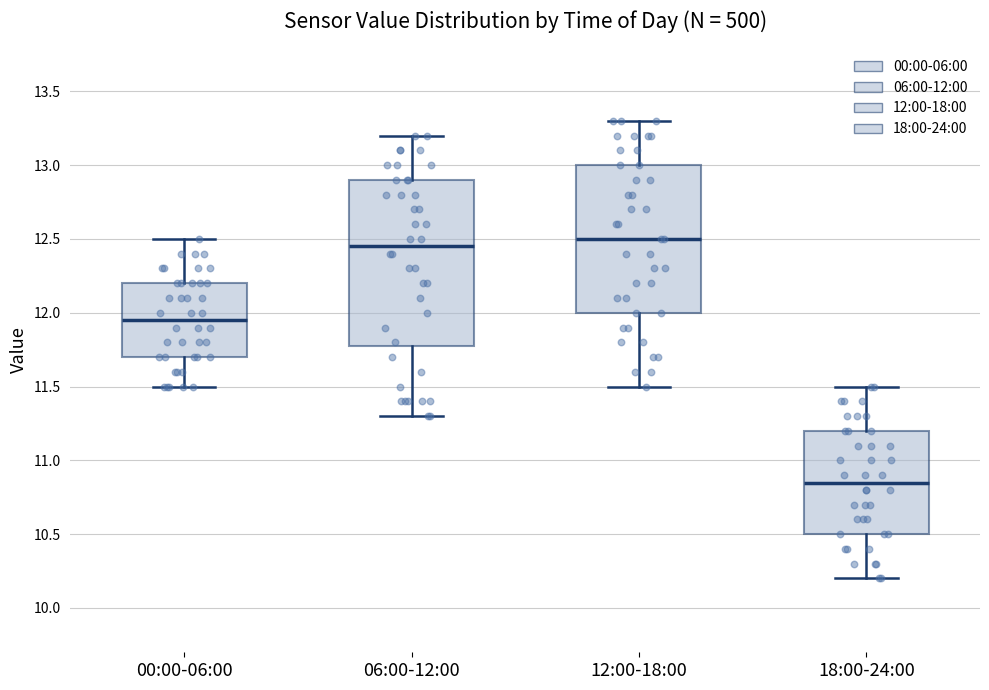

Where is the upper edge of the box for 12:00-18:00 on the y-axis? The values are not printed on the chart, so give them approximately, as read against the axis.

13.00